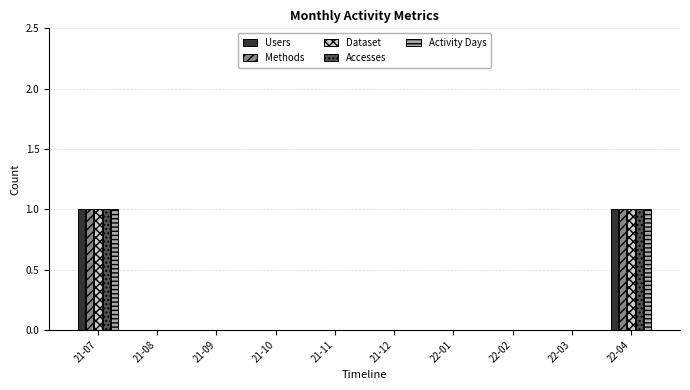

Is the value of Accesses at 21-08 greater than the value of Users at 21-07?

No